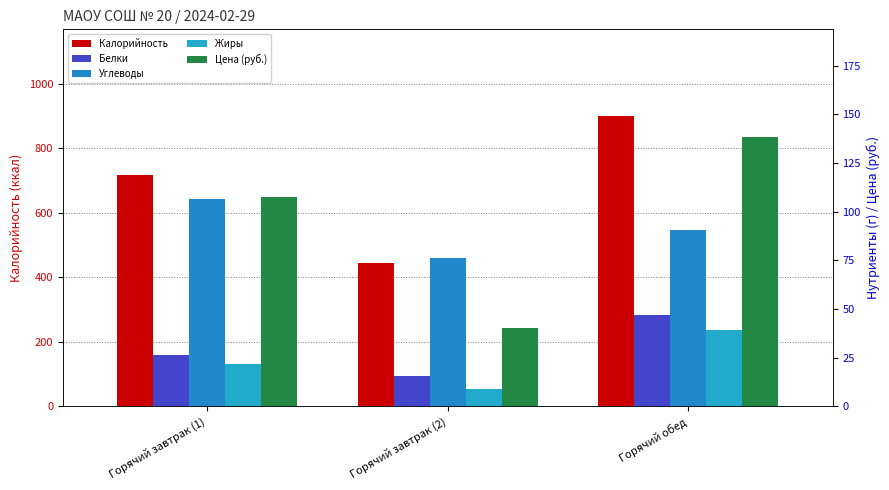

Reading left to right, list all the values displayed in this chart.

Калорийность: 717.2	444.6	899.3
Белки: 26.2	15.5	46.9
Углеводы: 106.6	76.1	90.8
Жиры: 21.8	8.8	39.5
Цена (руб.): 107.7	40.1	138.4